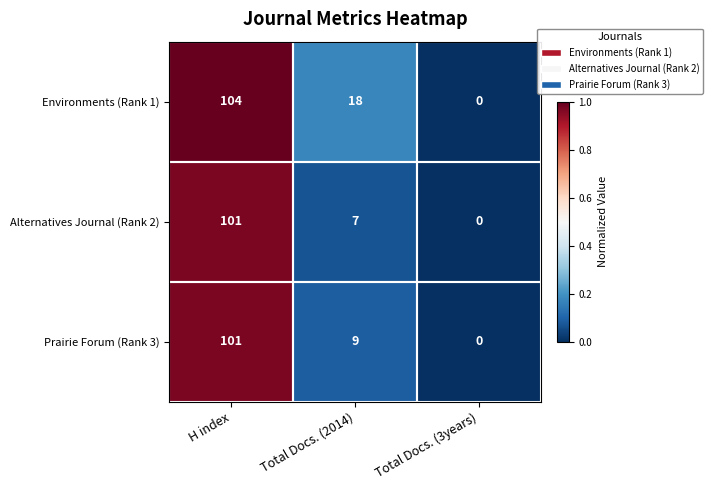

What is the difference between the maximum and minimum values in the Prairie Forum (Rank 3) series?

101